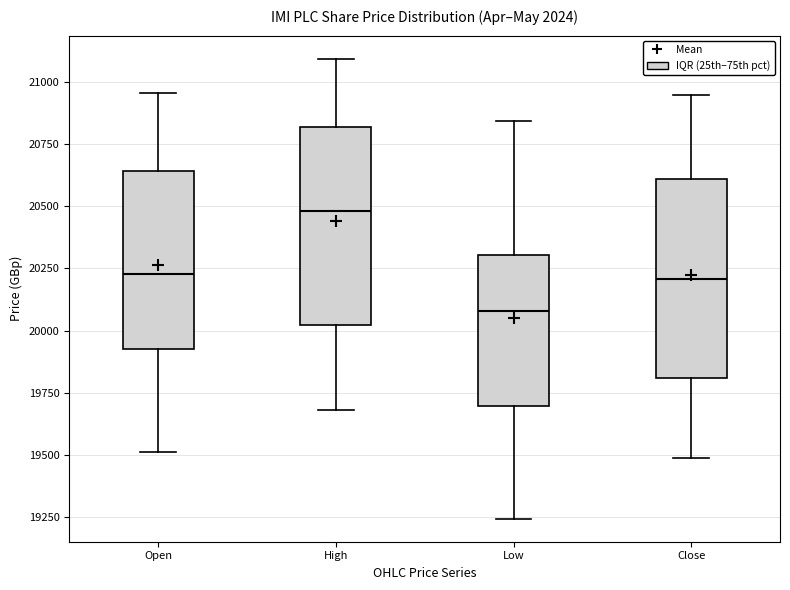

Where is the lower edge of the box for Open on the y-axis? The values are not printed on the chart, so give them approximately, as read against the axis.

19950